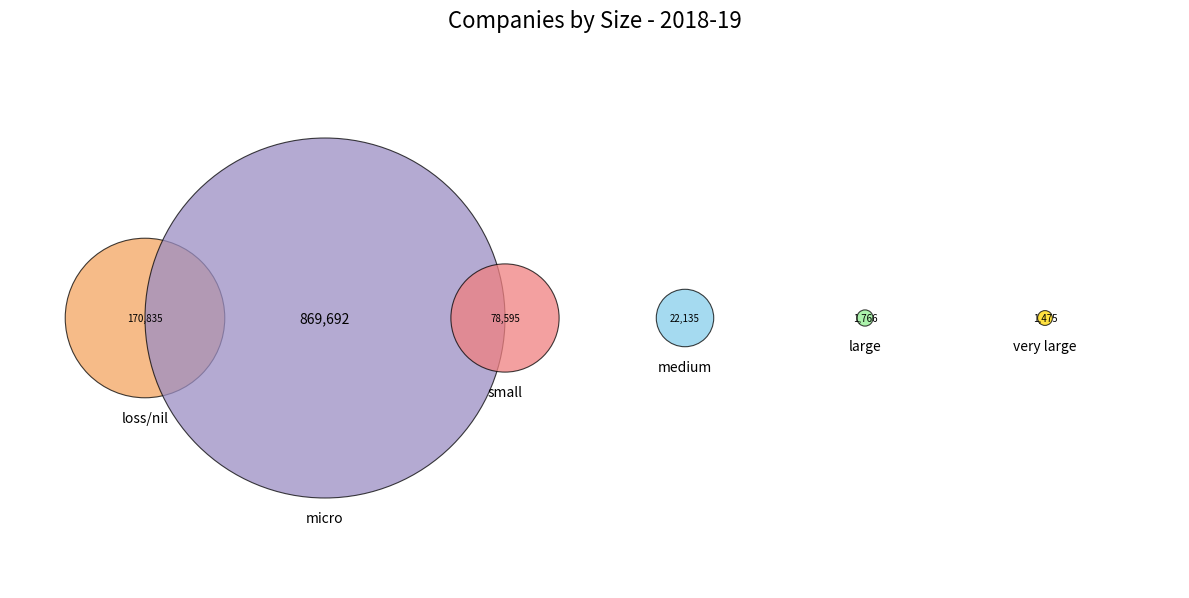

Which category has the smallest portion of the pie?

very large